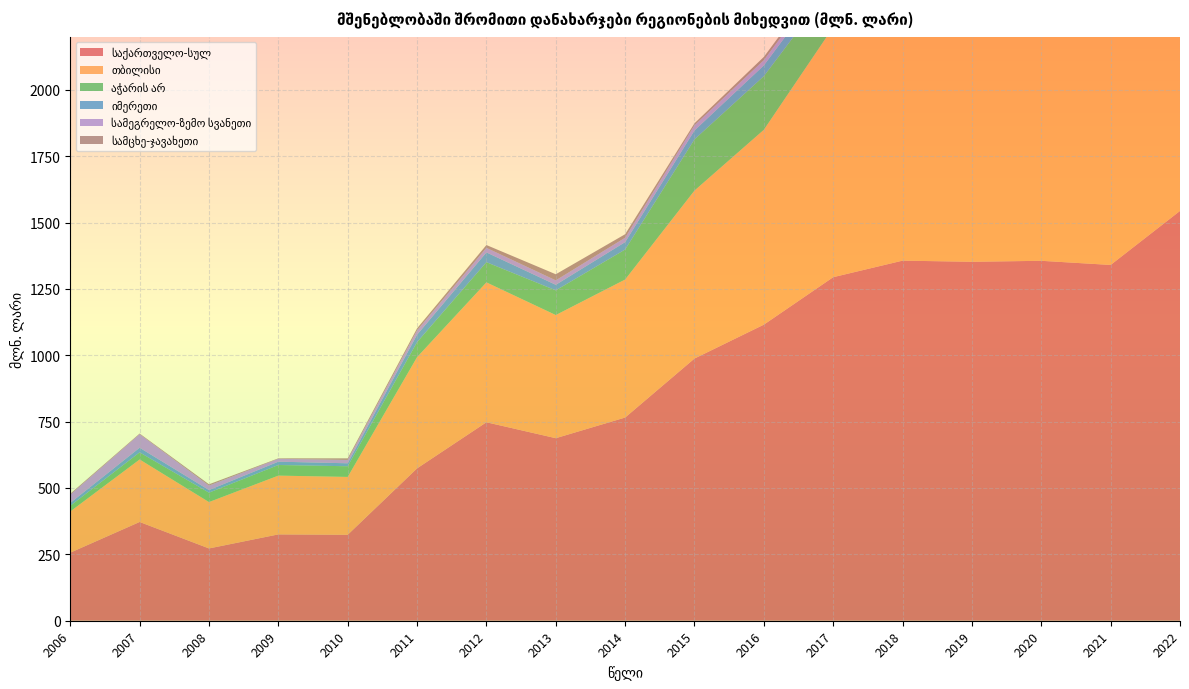

Reading right to left, list all the values displayed in this chart.

საქართველო-სულ: 1543.6	1340.2	1355.8	1352.1	1356.4	1294.1	1115.3	987.7	765.4	687.6	747.6	573.9	323.8	325.2	272.3	372.0	256.4
თბილისი: 1030.7	887.9	921.0	904.1	982.4	941.7	734.0	632.7	519.8	463.8	526.9	418.9	217.9	221.4	174.7	235.4	155.2
აჭარის არ: 209.2	196.8	189.6	219.8	179.3	161.6	202.0	192.8	113.1	93.0	76.1	56.6	40.2	40.0	35.4	26.8	21.3
იმერეთი: 122.1	108.3	79.5	49.7	39.7	45.2	40.6	33.6	27.9	21.0	36.8	28.0	11.2	12.5	9.8	17.5	10.8
სამეგრელო-ზემო სვანეთი: 31.0	23.2	32.3	34.0	34.9	18.9	19.8	19.5	16.6	16.7	17.2	16.3	12.7	10.8	16.9	51.1	30.9
სამცხე-ჯავახეთი: 30.1	27.4	28.6	26.4	17.2	14.7	12.1	7.5	13.1	23.0	10.6	7.7	5.8	1.8	4.8	2.3	3.7